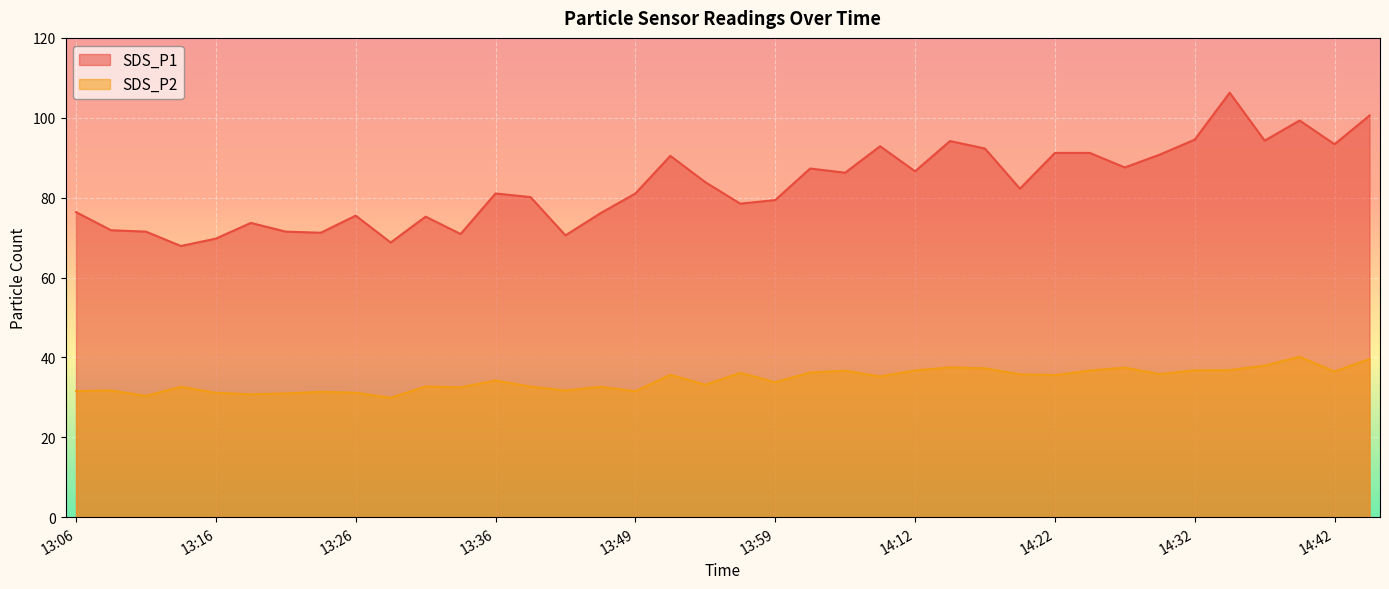

Rank the series by their maximum value, from highest to lowest.

SDS_P1, SDS_P2